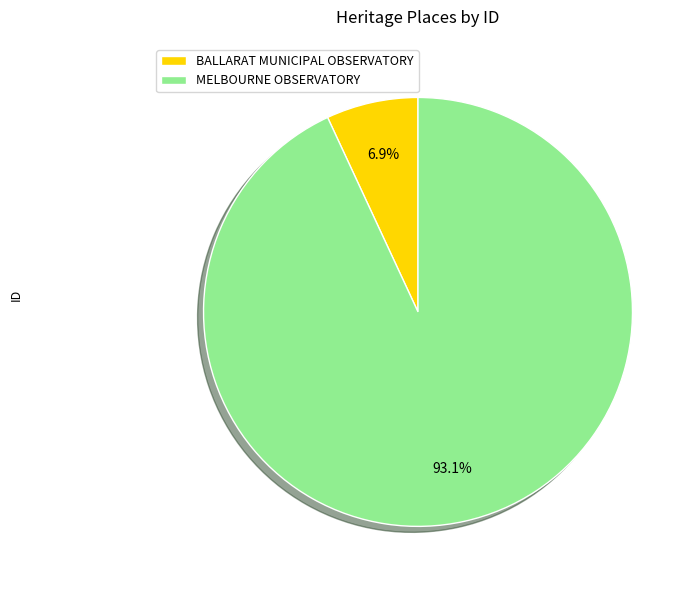

Rank the categories by value from highest to lowest.

MELBOURNE OBSERVATORY, BALLARAT MUNICIPAL OBSERVATORY